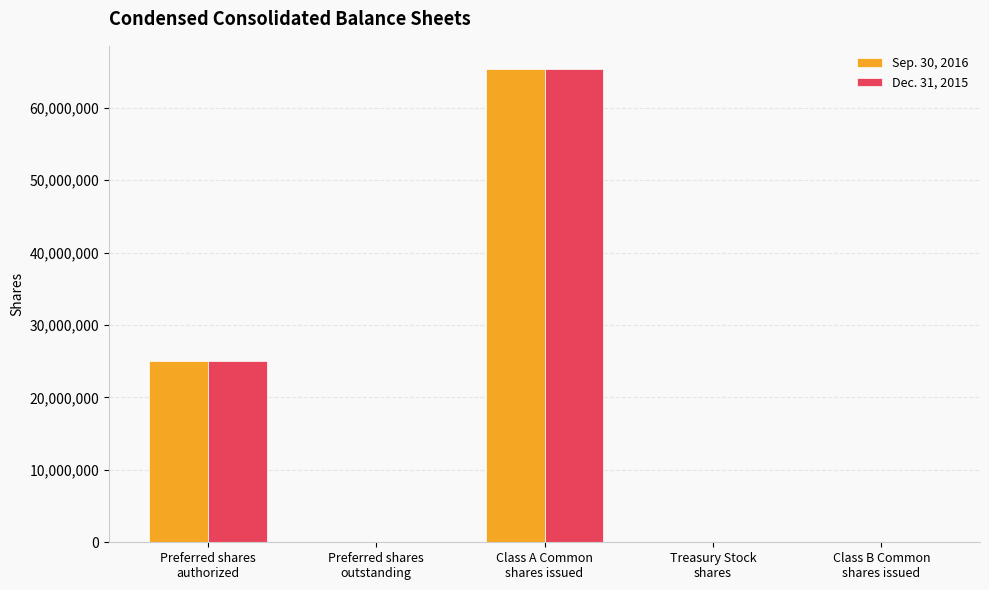

At which label does Dec. 31, 2015 reach its peak?

Class A Common
shares issued